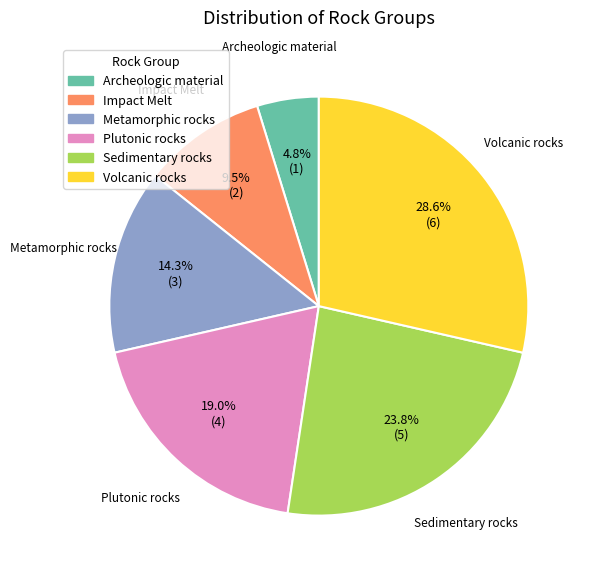

To the nearest percent, what is the combined percentage of Plutonic rocks and Metamorphic rocks?

33%